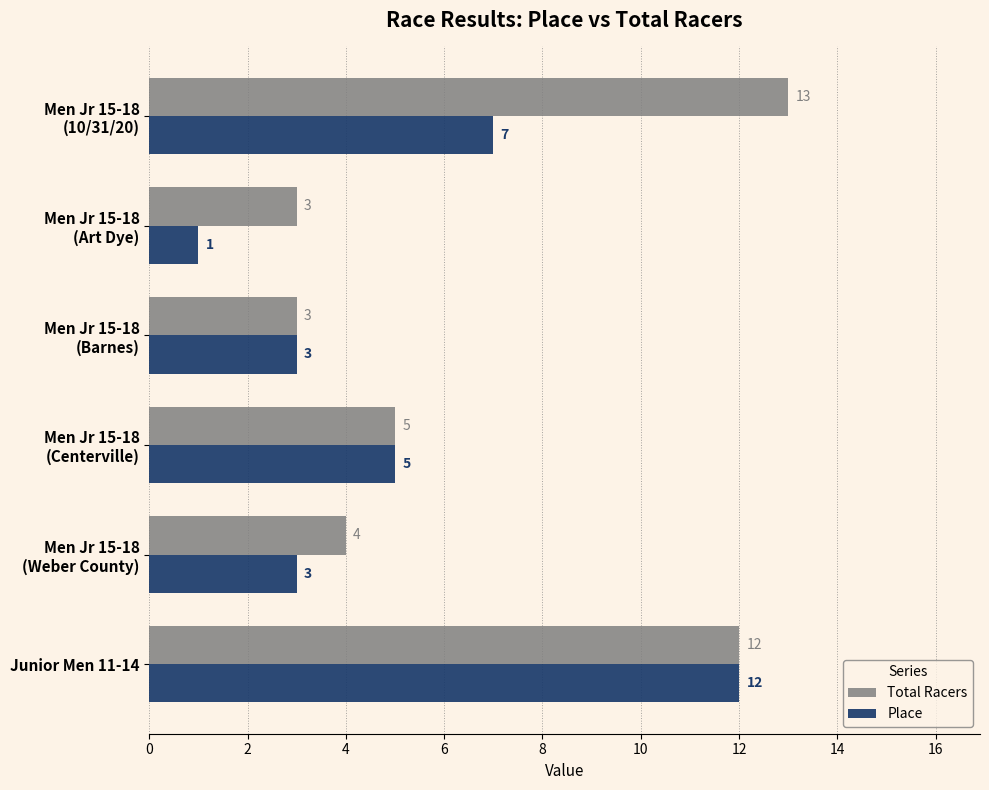

What are all the series names shown in the legend?

Total Racers, Place